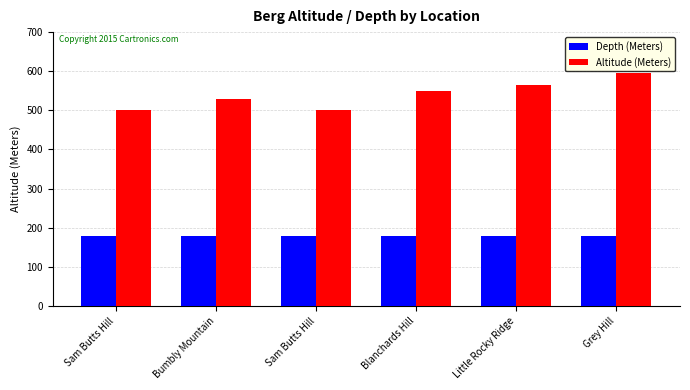

Between Sam Butts Hill and Bumbly Mountain, which is larger?

Sam Butts Hill